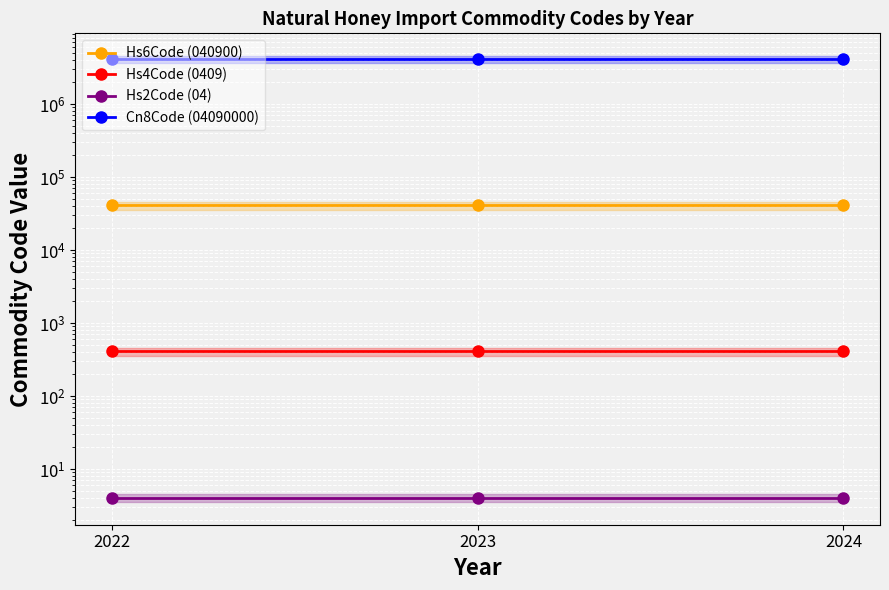

The Cn8Code (04090000) series shows 5594143 at 2023. True or false?

False